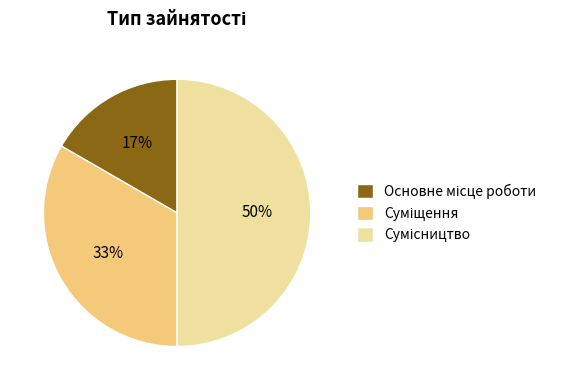

How many segments does this pie chart have?

3